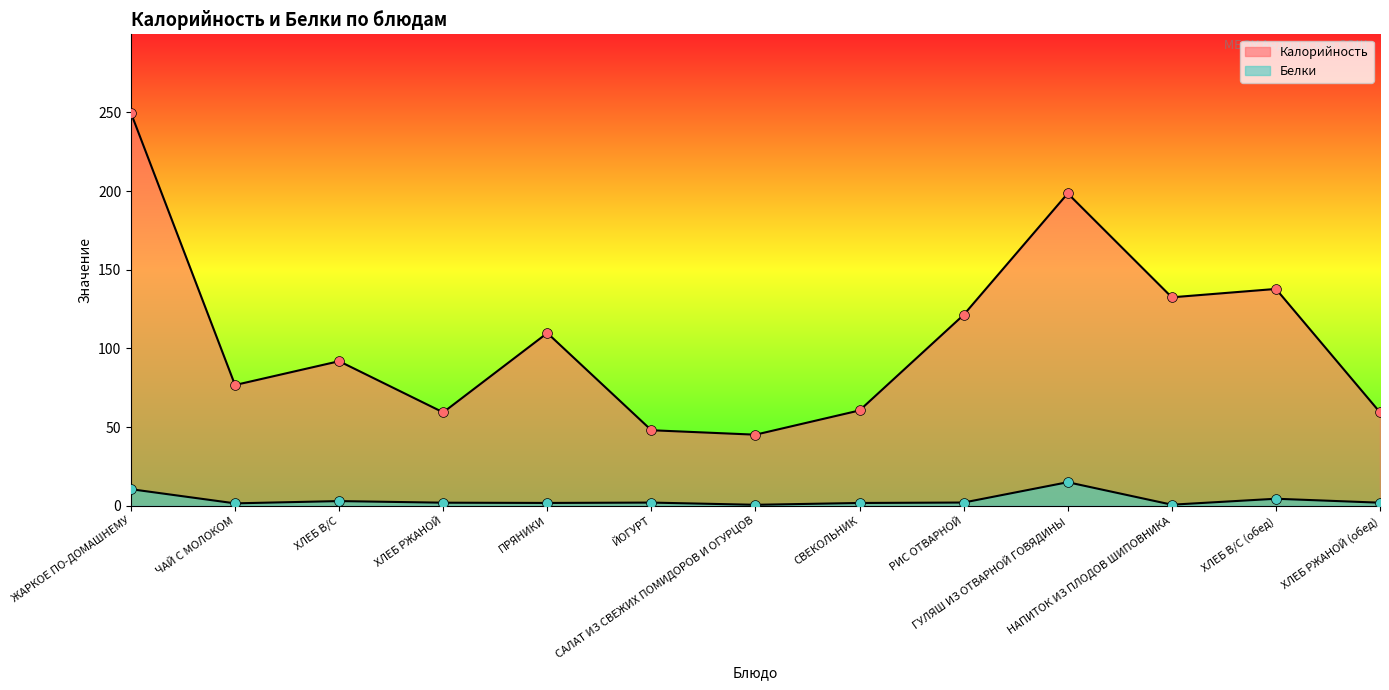

Is the value of Калорийность at ХЛЕБ В/С greater than the value of Белки at ХЛЕБ РЖАНОЙ (обед)?

Yes